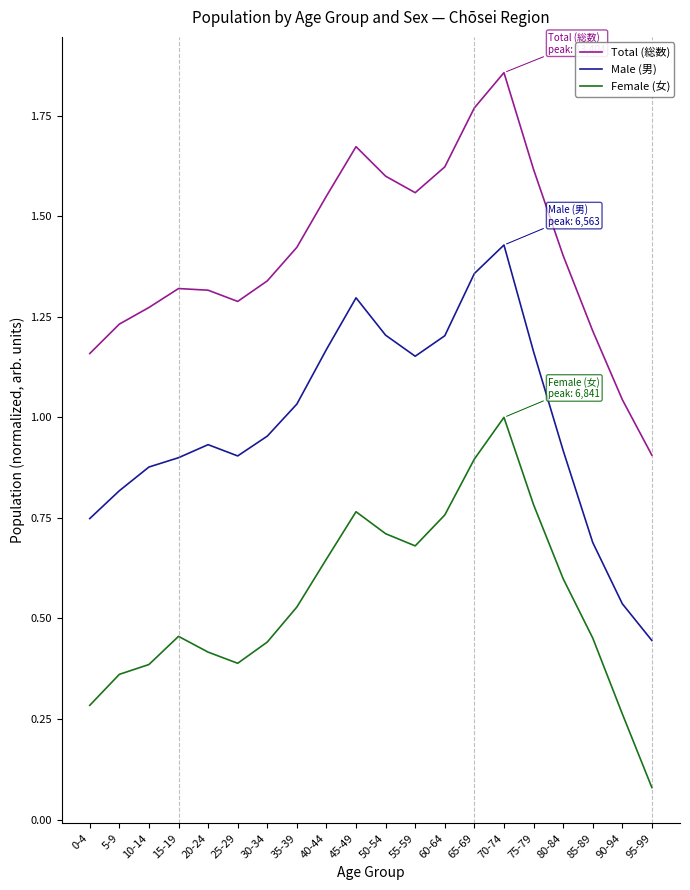

Is it true that Female (女) equals 0.9 at 65-69?

True